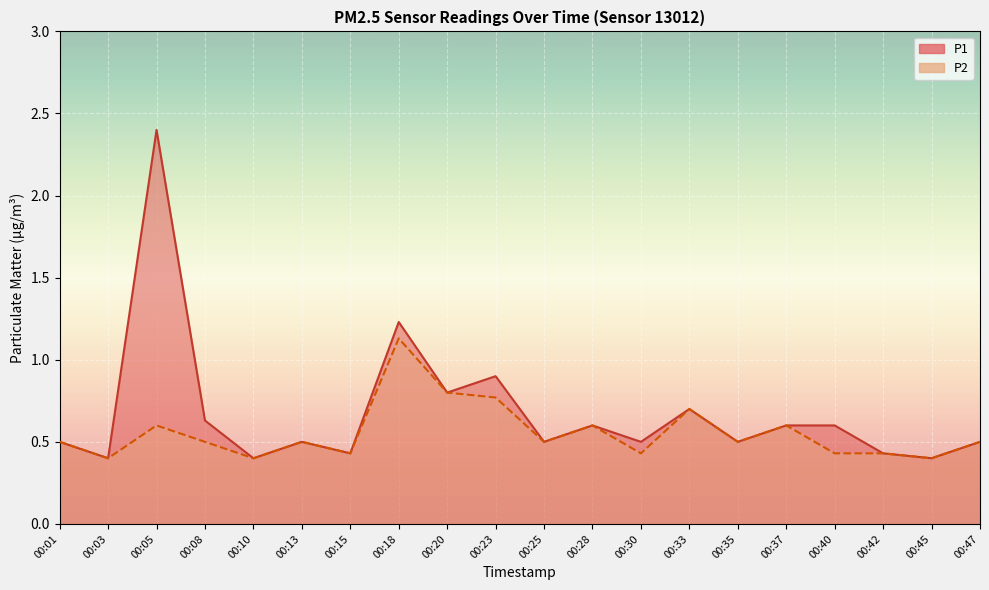

How many lines are shown in the chart?

2